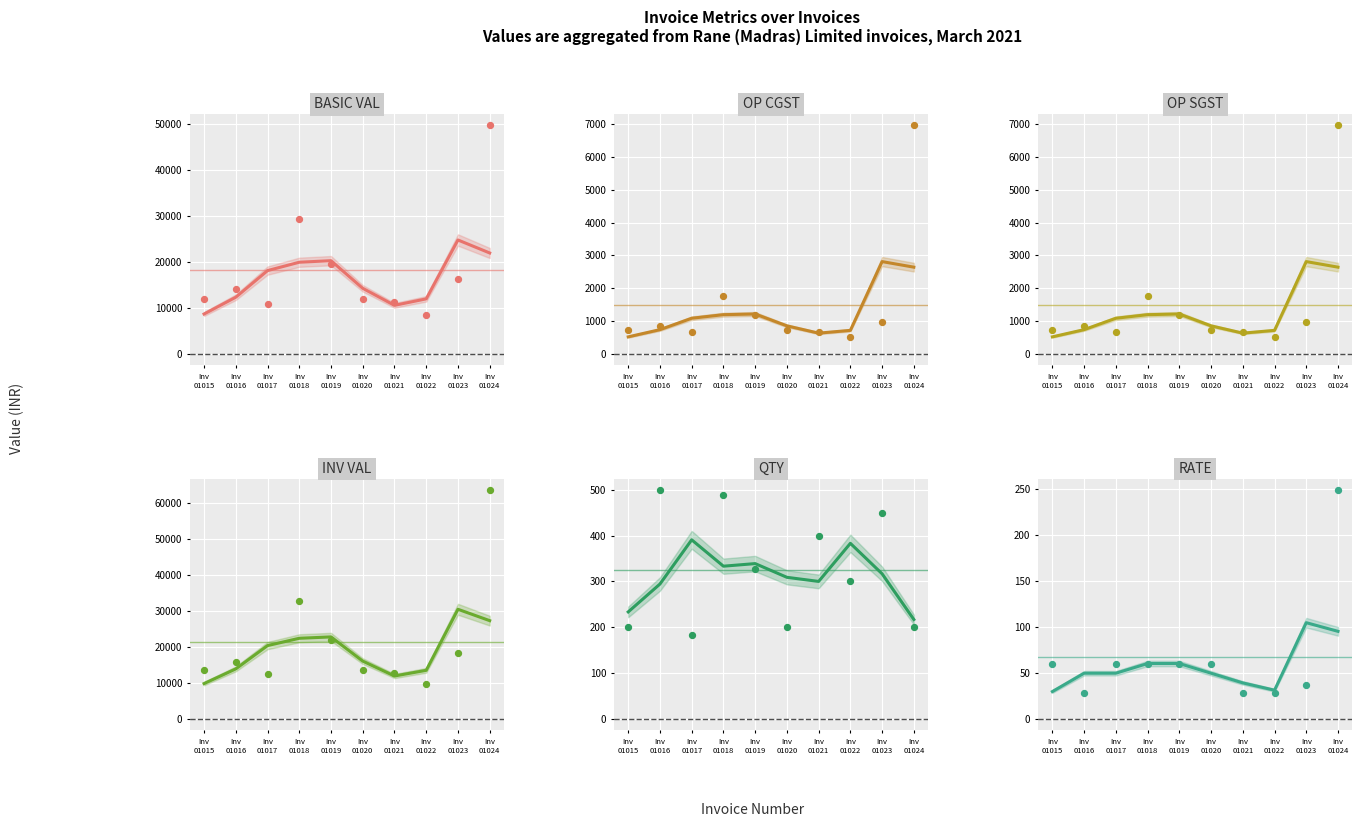

Which series reaches the maximum Y coordinate?

INV VAL